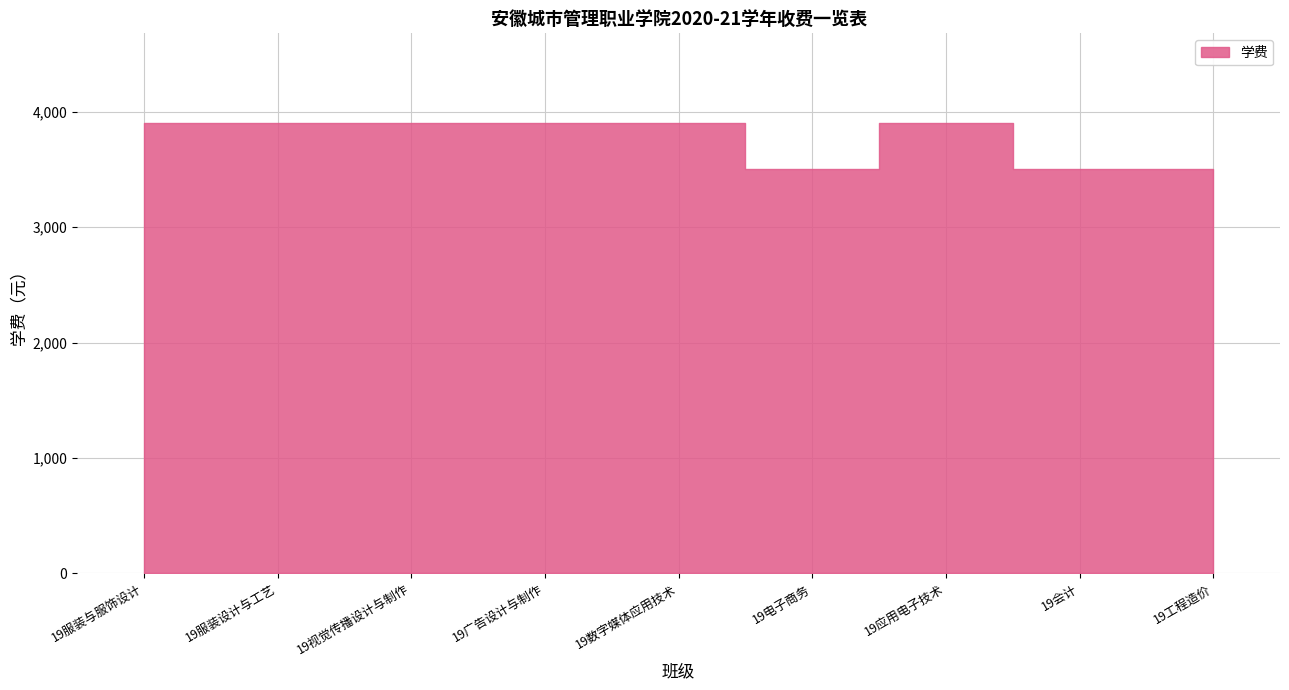

What is the difference between the values at 19应用电子技术 and 19电子商务?

400